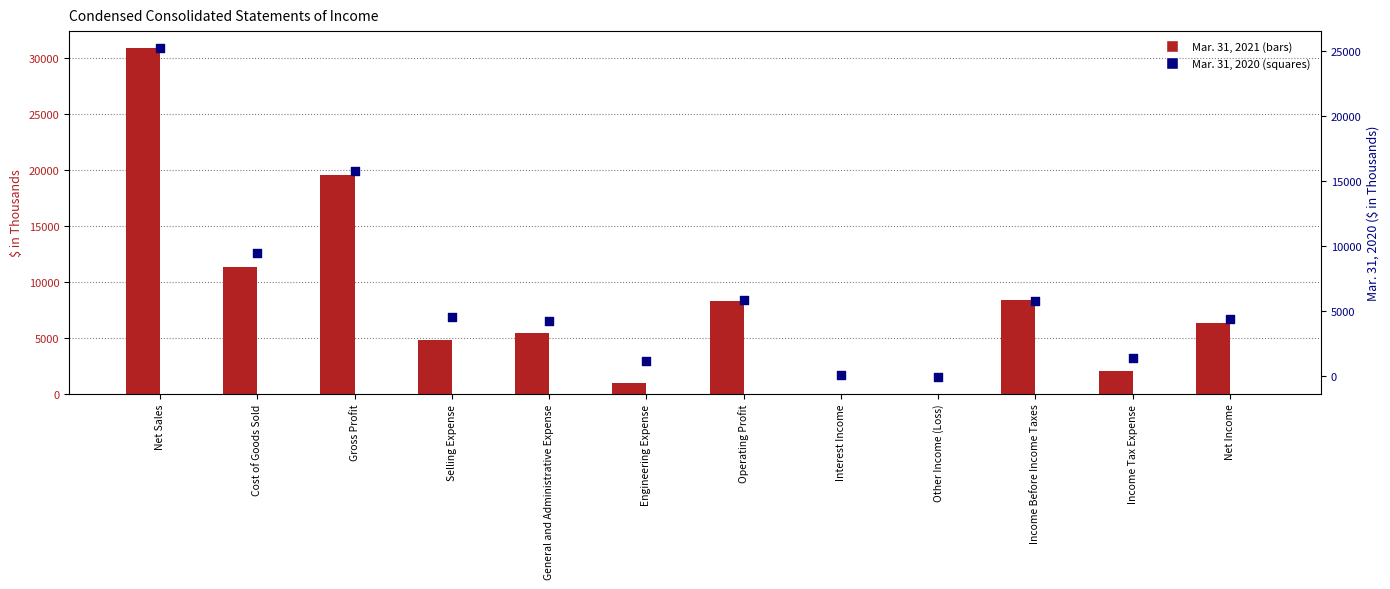

Which series has the largest total across all categories?

Mar. 31, 2021